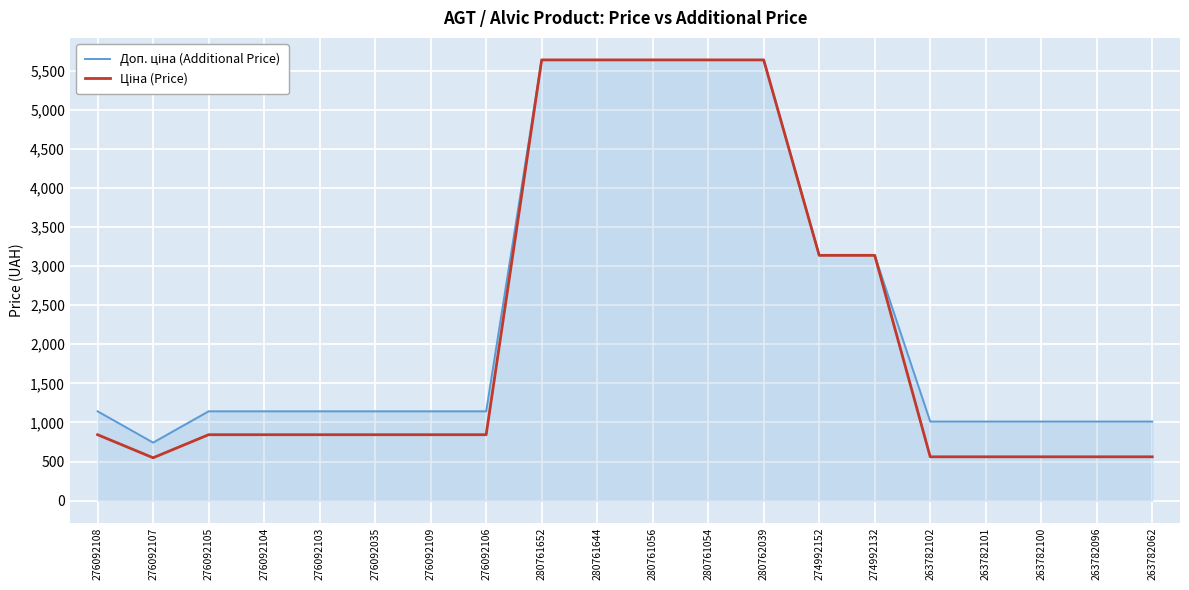

What position from the left is 280761644?

10